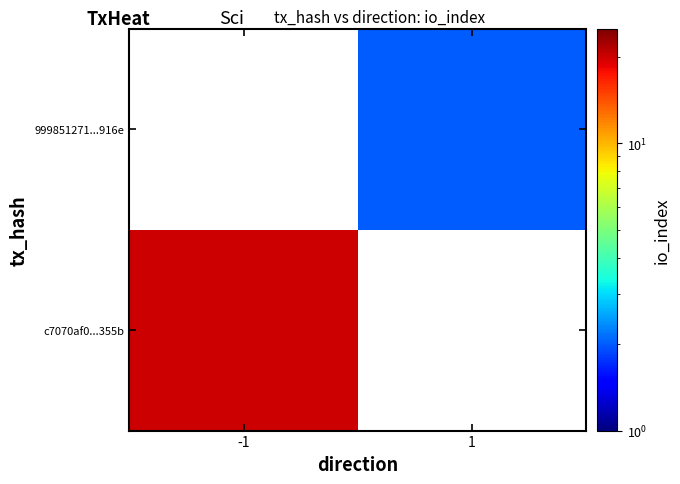

The 999851271...916e series shows 1.2 at 1. True or false?

False